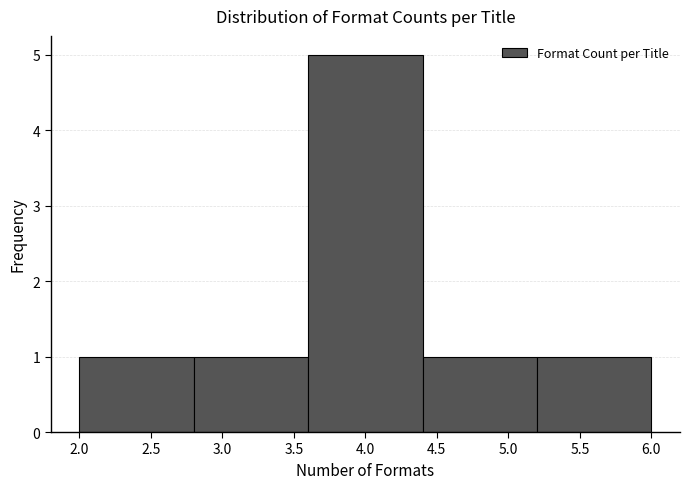

Over which range of the x-axis is the bar tallest?

3.6 to 4.4